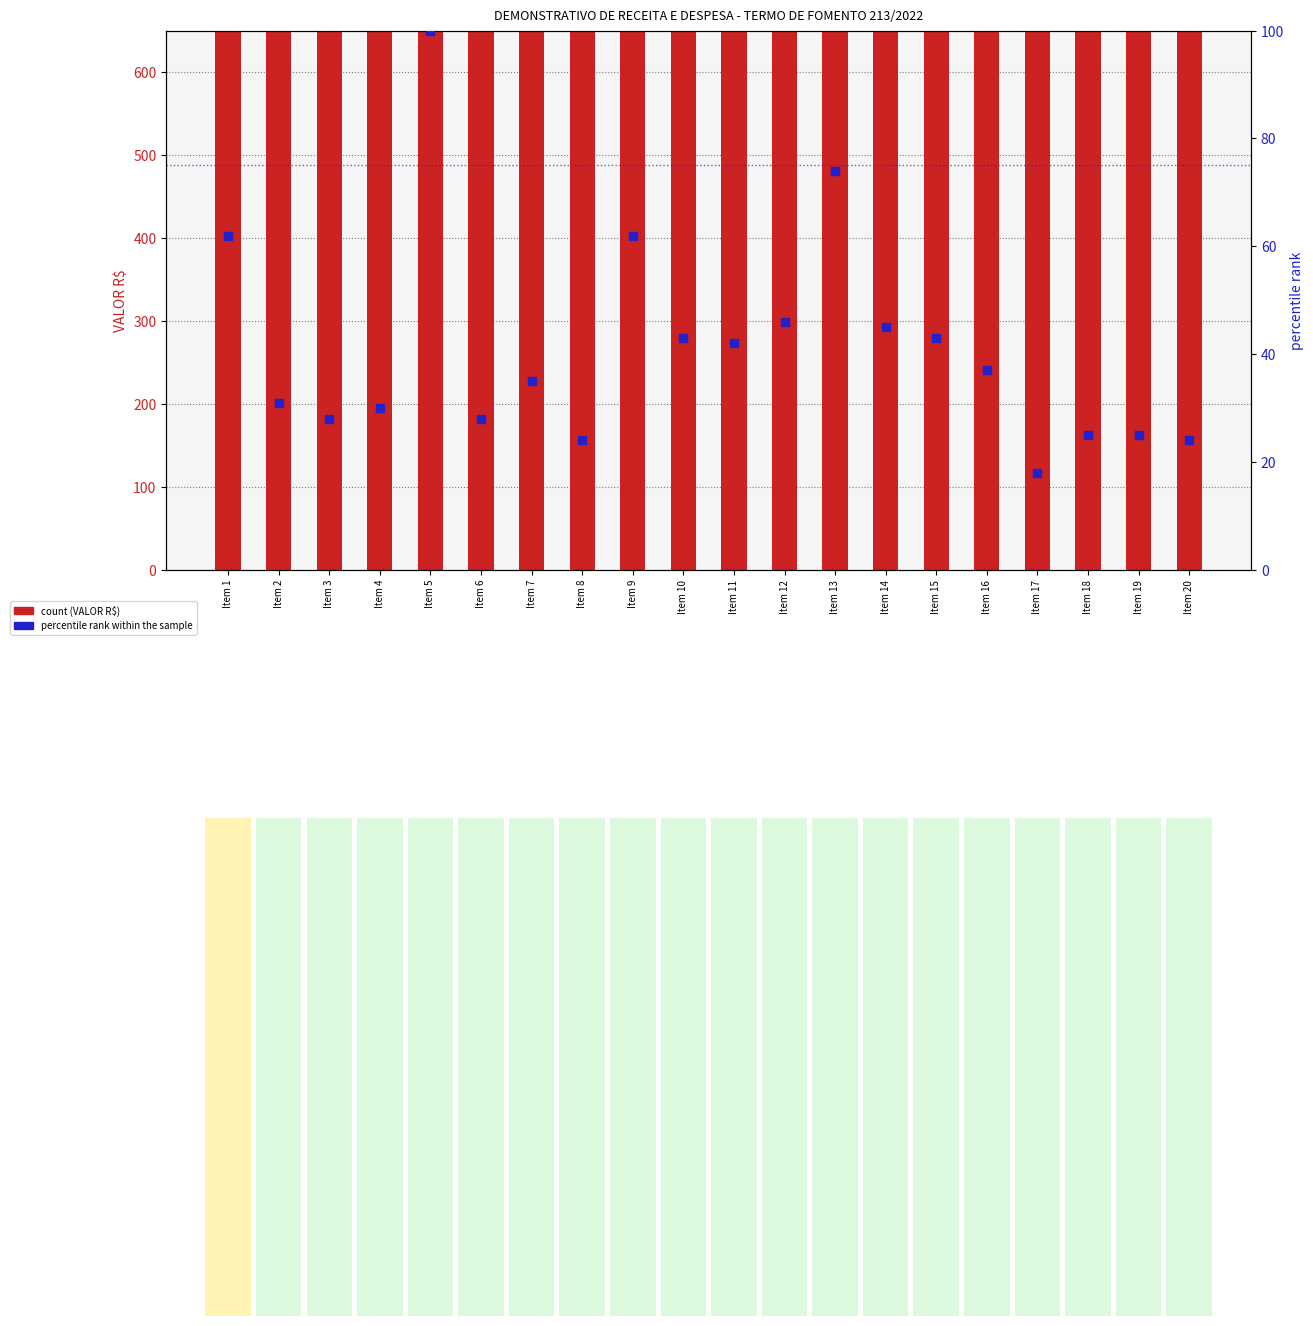

Which series has the largest Y range (max minus min)?

VALOR R$